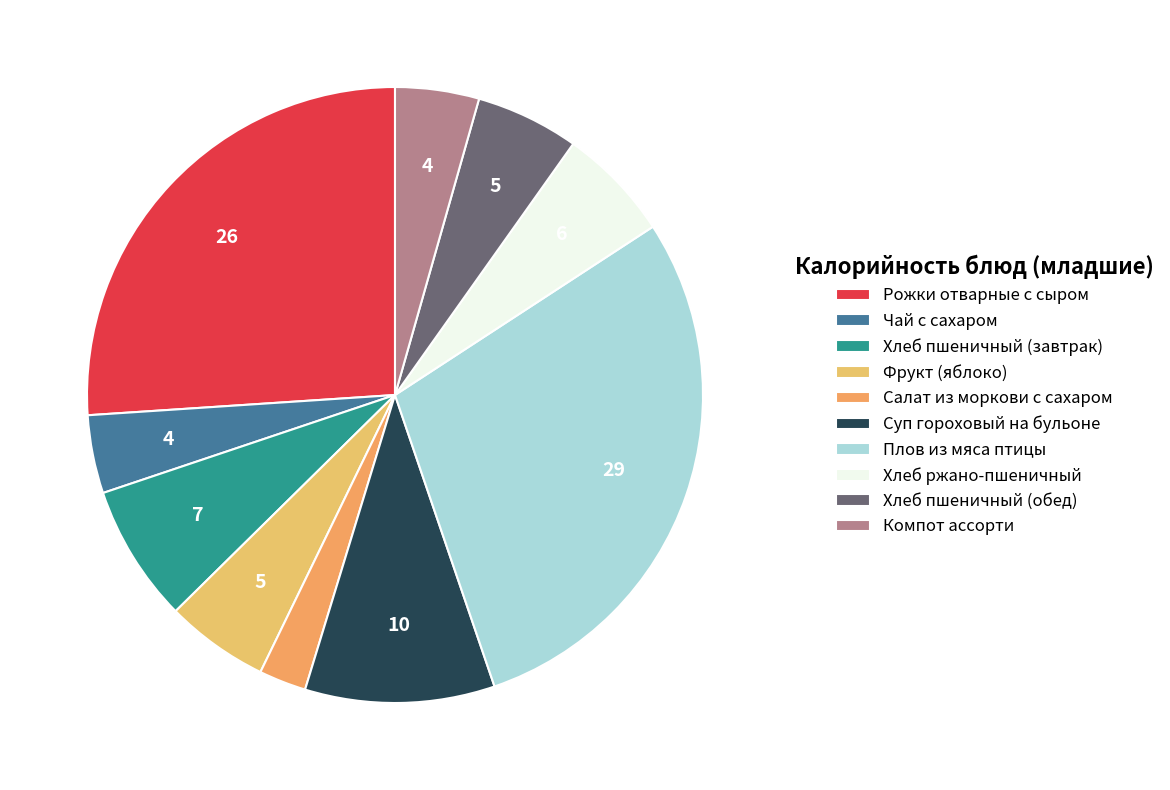

To the nearest percent, what percentage of the pie is Рожки отварные с сыром?

26%